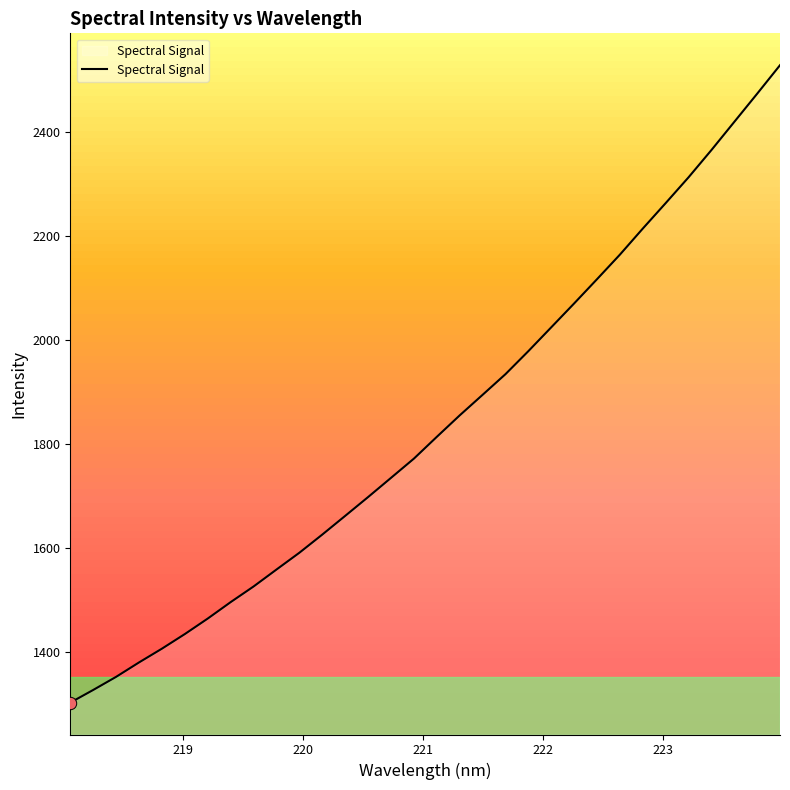

What is the minimum value shown in the chart?

1303.1